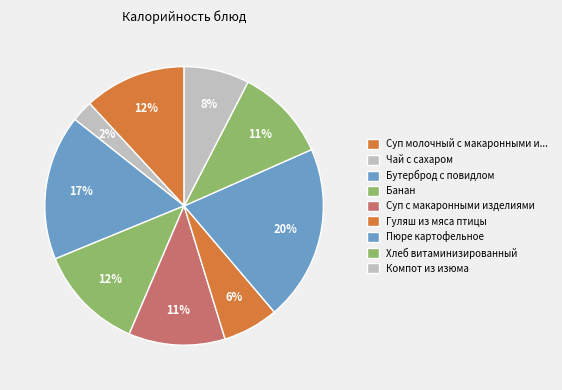

How many slices are in this pie chart?

9